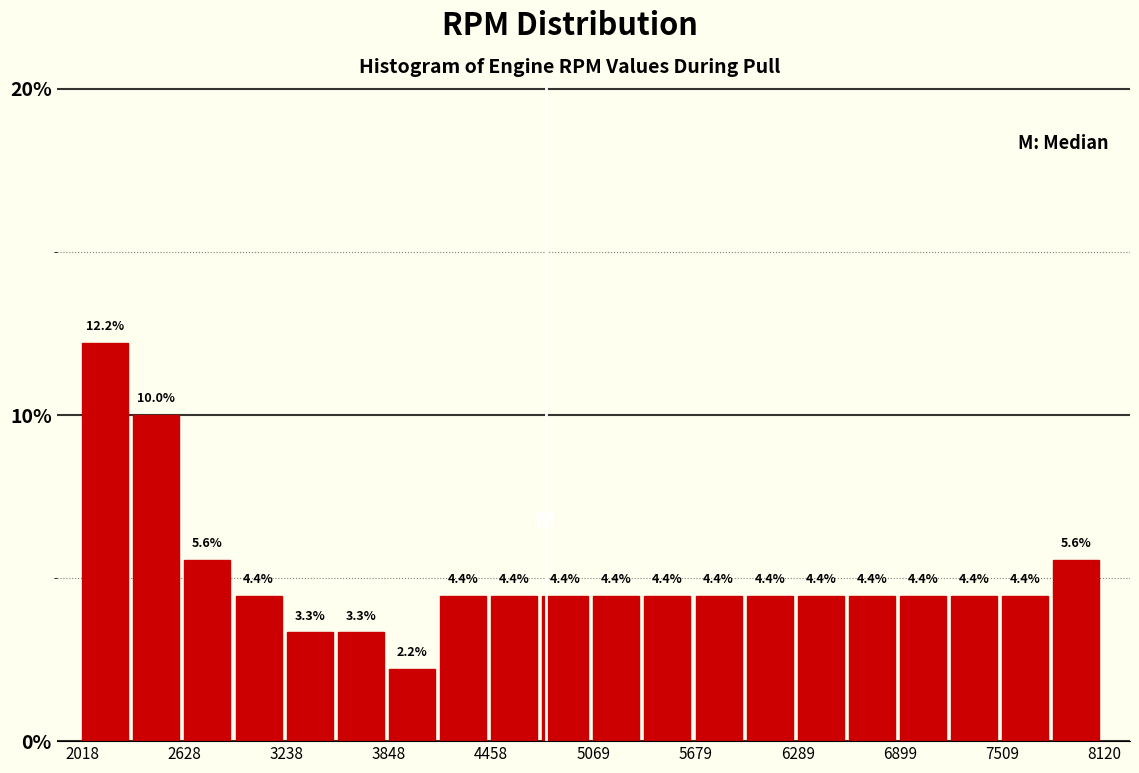

Around what value on the x-axis is the tallest bar? Give the approximate position of its centre, as read against the axis.

2200